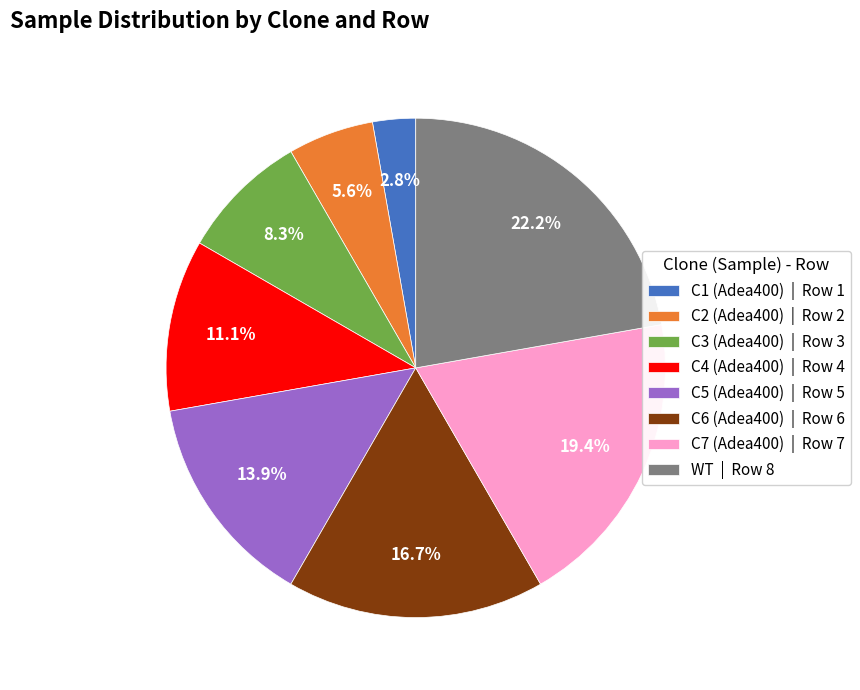

Which category has the smallest portion of the pie?

C1 (Adea400)